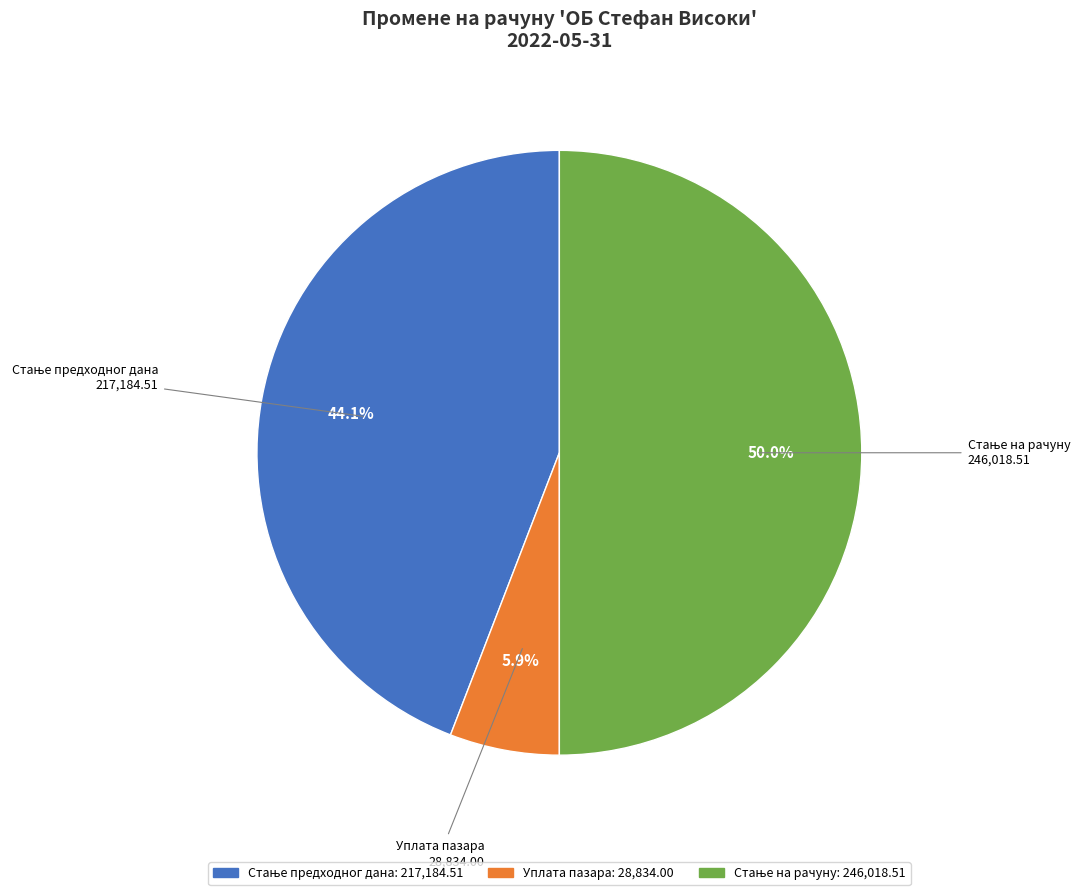

How many slices are in this pie chart?

3